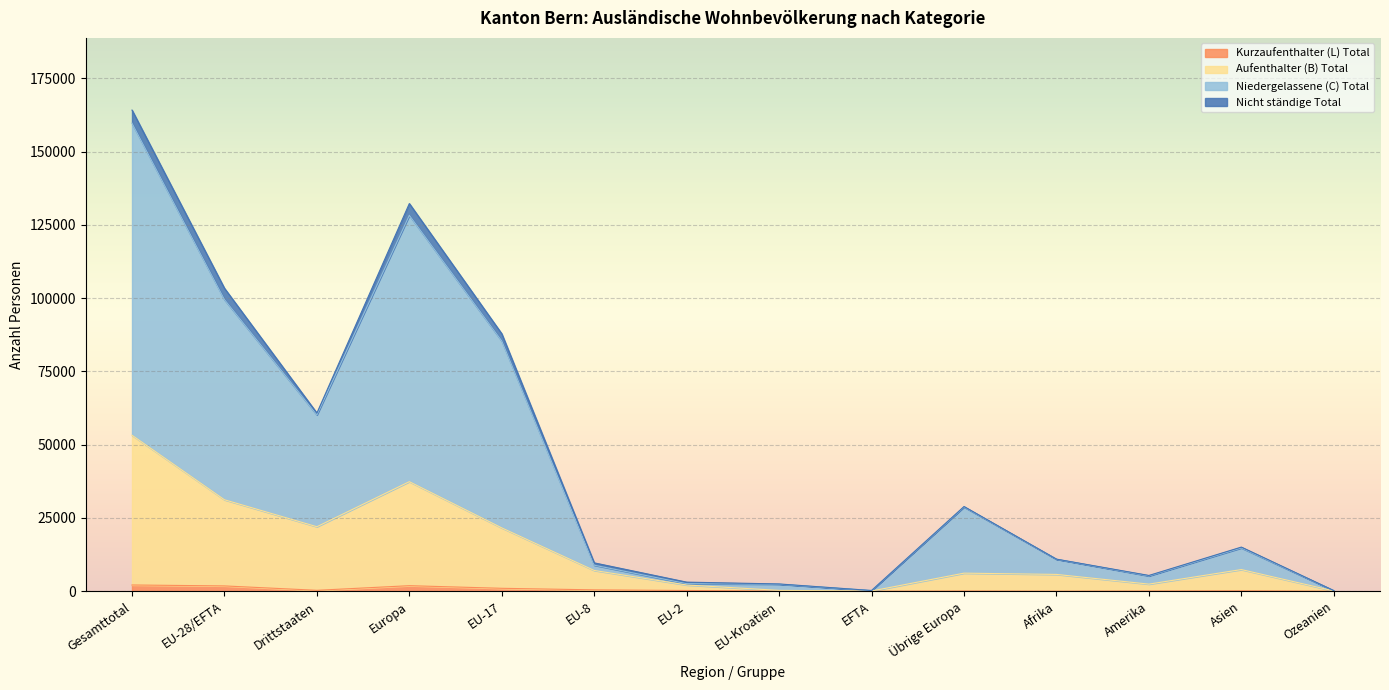

Does the chart display data point markers on the line(s)?

No